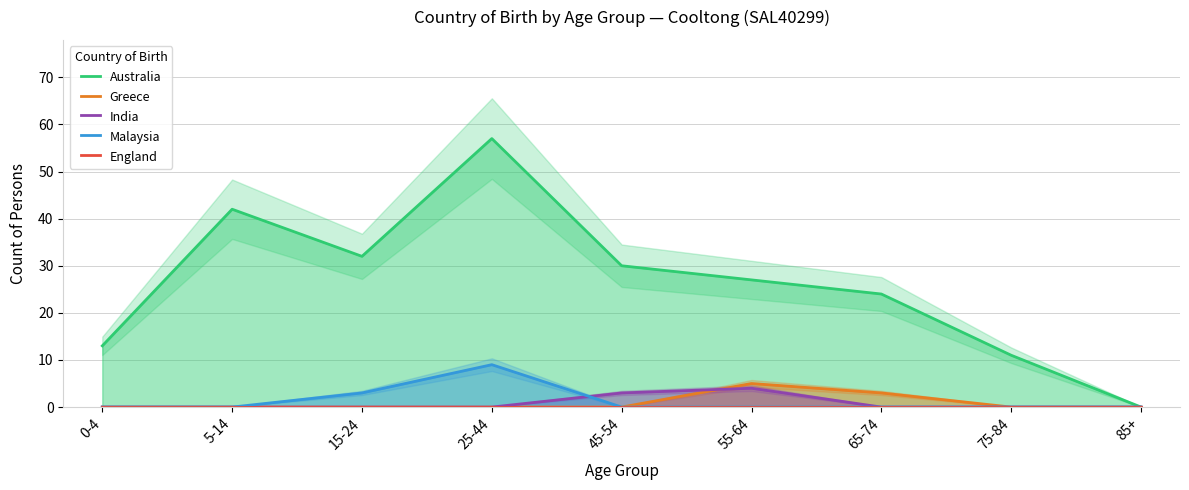

Which series has the largest total across all categories?

Australia